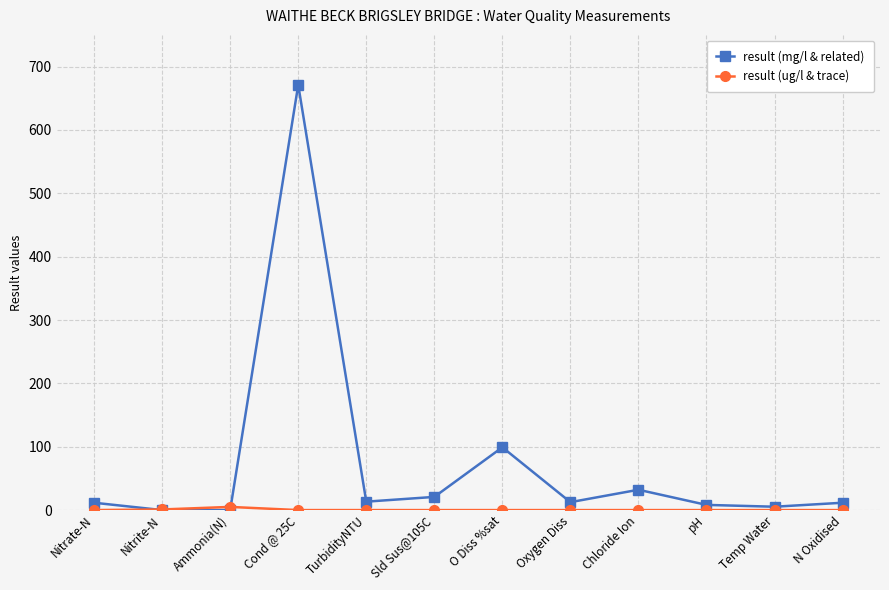

Which series has the widest spread of values?

result (mg/l & related)